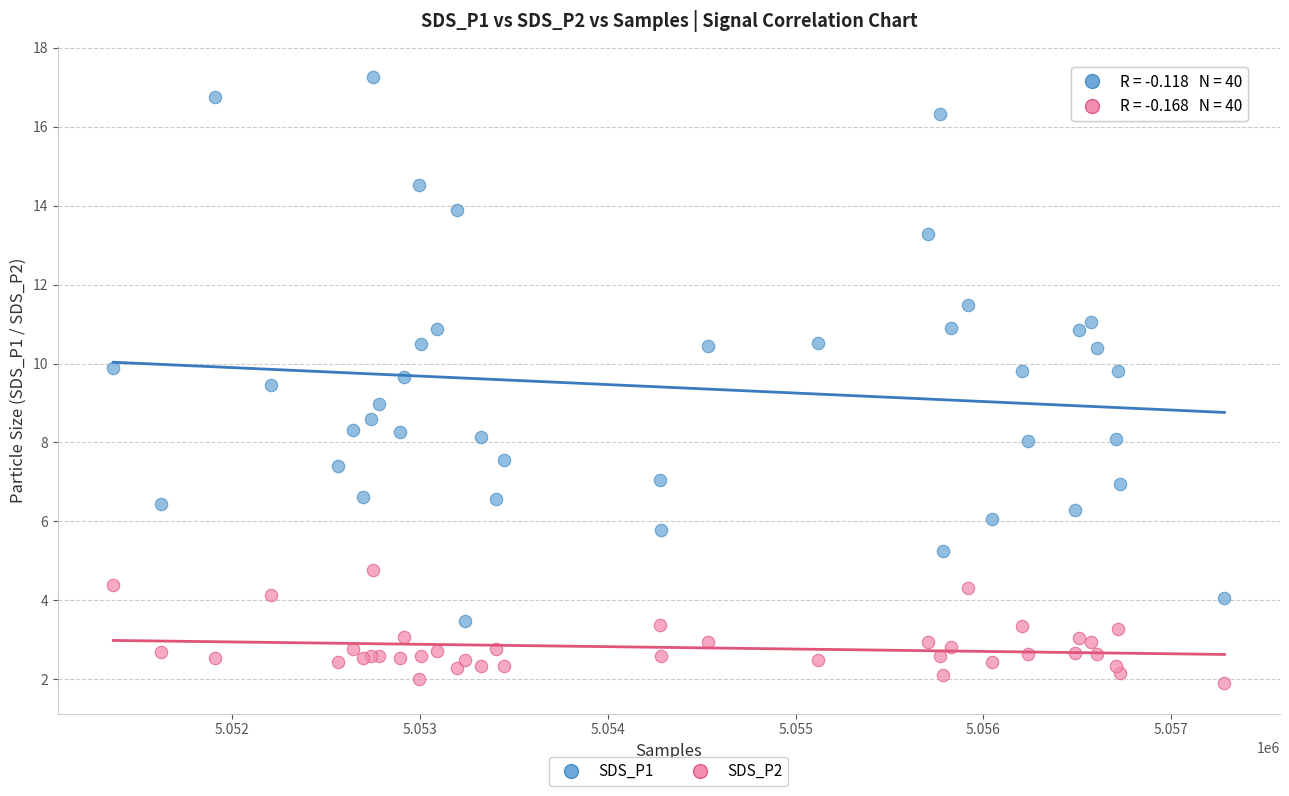

Which series contains the lowest Y value?

SDS_P2